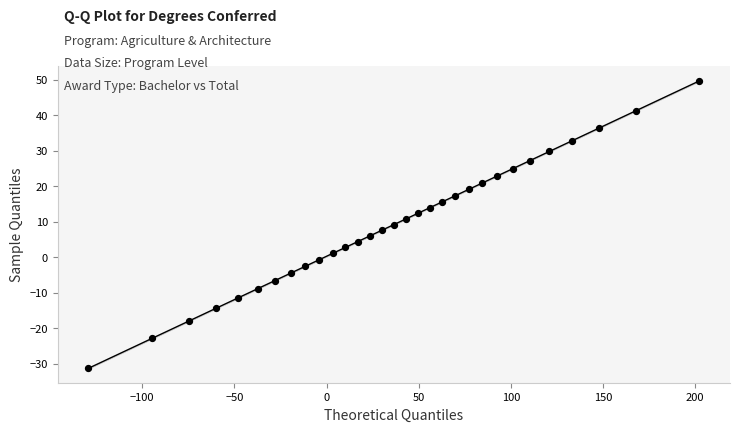

What is the range of X values (max minus min)?

331.6